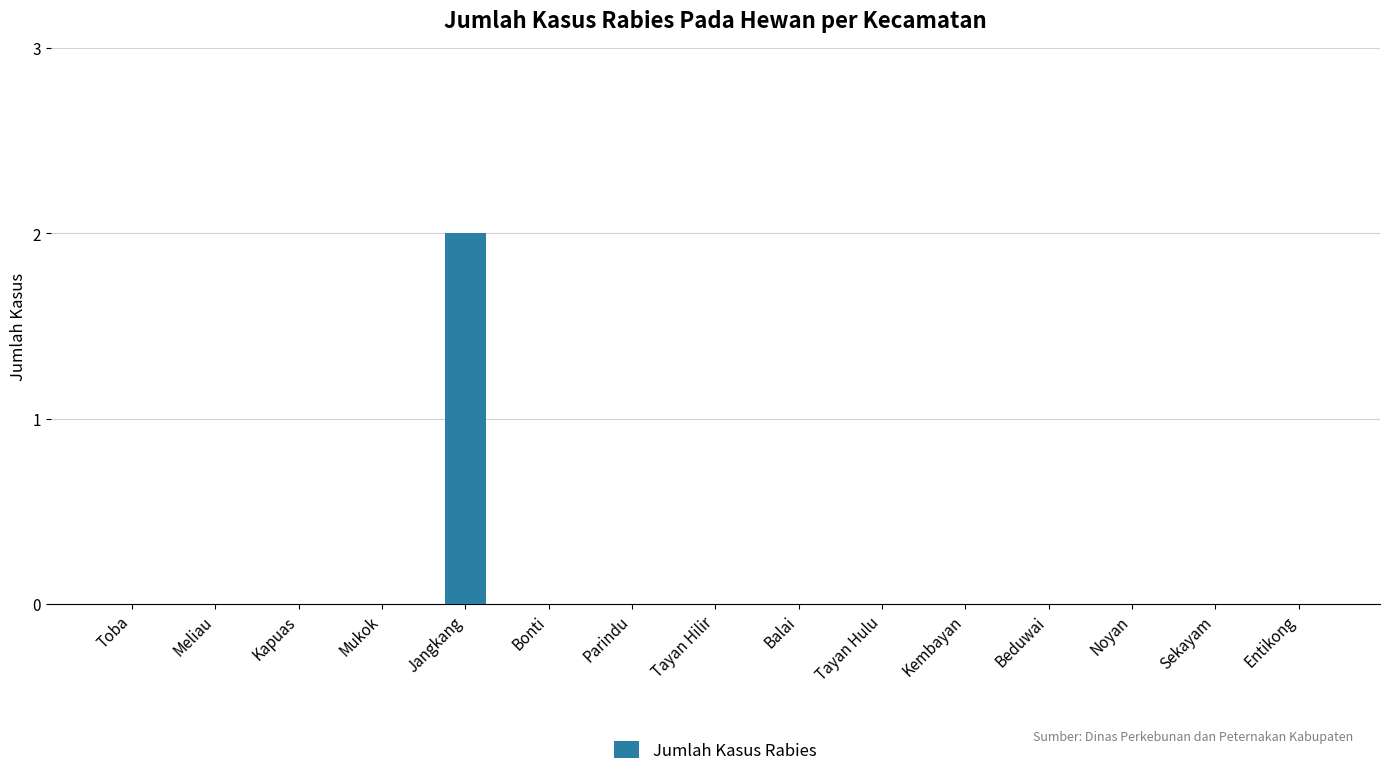

Are the bars horizontal?

No